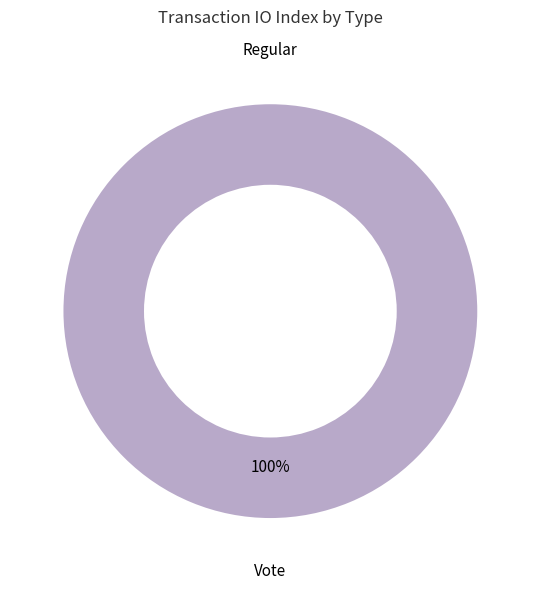

Which slice is the largest?

Vote